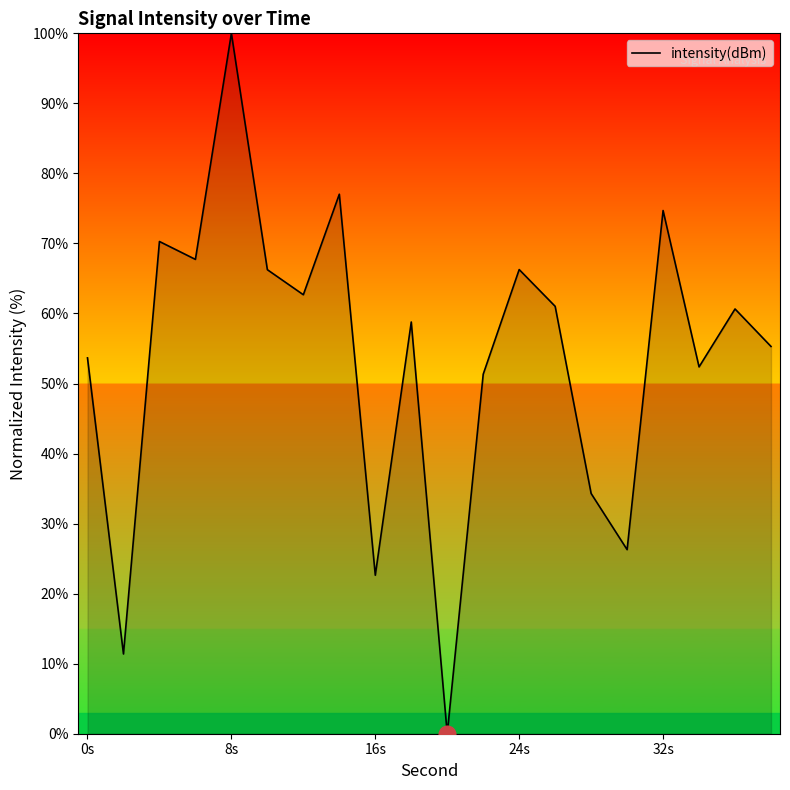

What is the greatest value displayed?

100.0